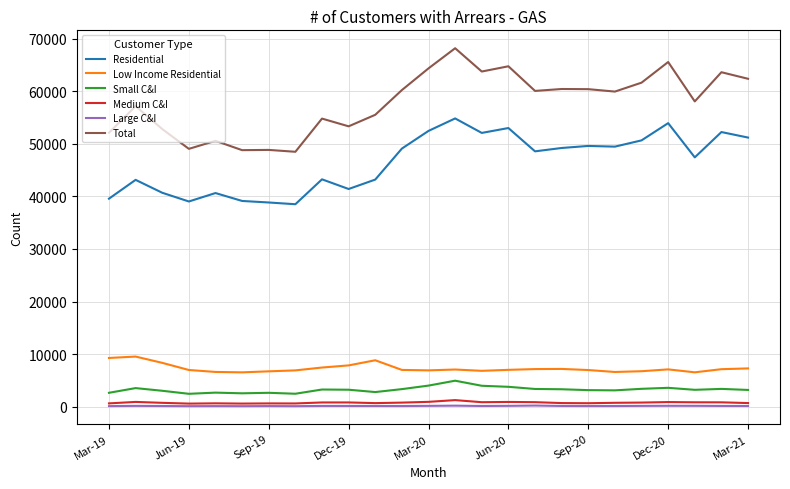

What is the lowest value of the Residential series?

38524